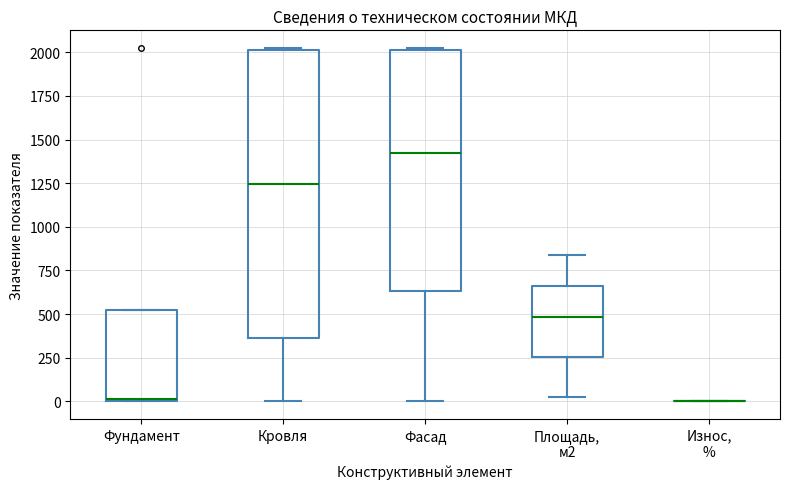

Reading left to right, read every box against the y-axis: the position of its median line, the range the box covers, and the ends of its whiskers. The values are not printed on the chart, so give them approximately, as read against the axis.

Фундамент: median 0, box 0 to 550, whiskers 0 to 550
Кровля: median 1250, box 350 to 2000, whiskers 0 to 2050
Фасад: median 1400, box 650 to 2000, whiskers 0 to 2050
Площадь, м2: median 500, box 250 to 650, whiskers 50 to 850
Износ, %: box collapsed to a line at 0, whiskers 0 to 0